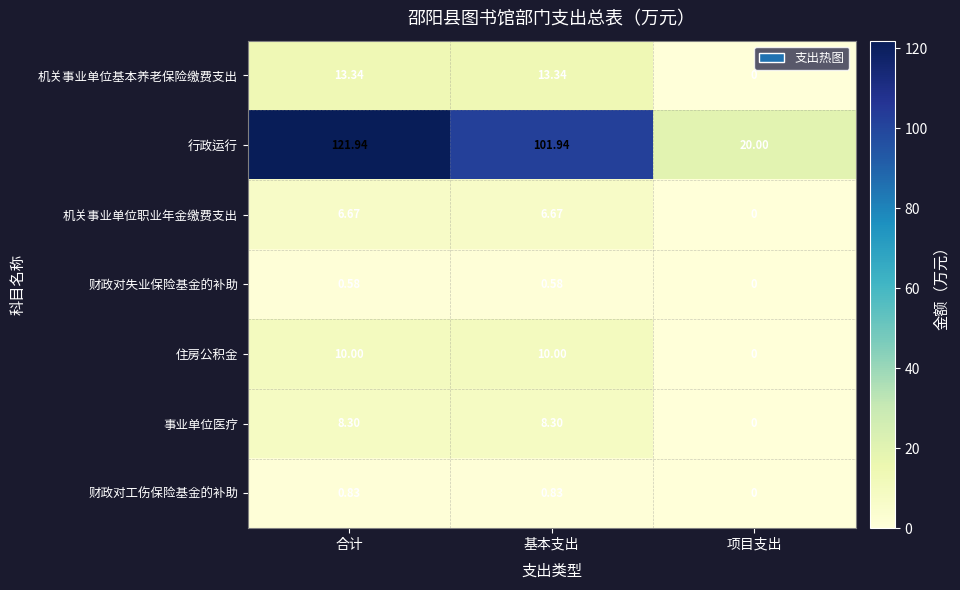

At which category does the chart reach its minimum across all series?

项目支出